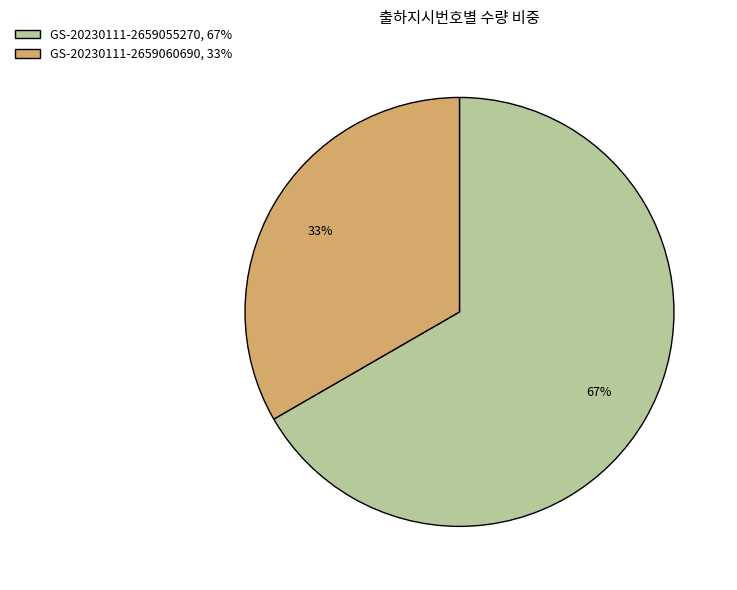

Which has a higher value, GS-20230111-2659060690, 33% or GS-20230111-2659055270, 67%?

GS-20230111-2659055270, 67%